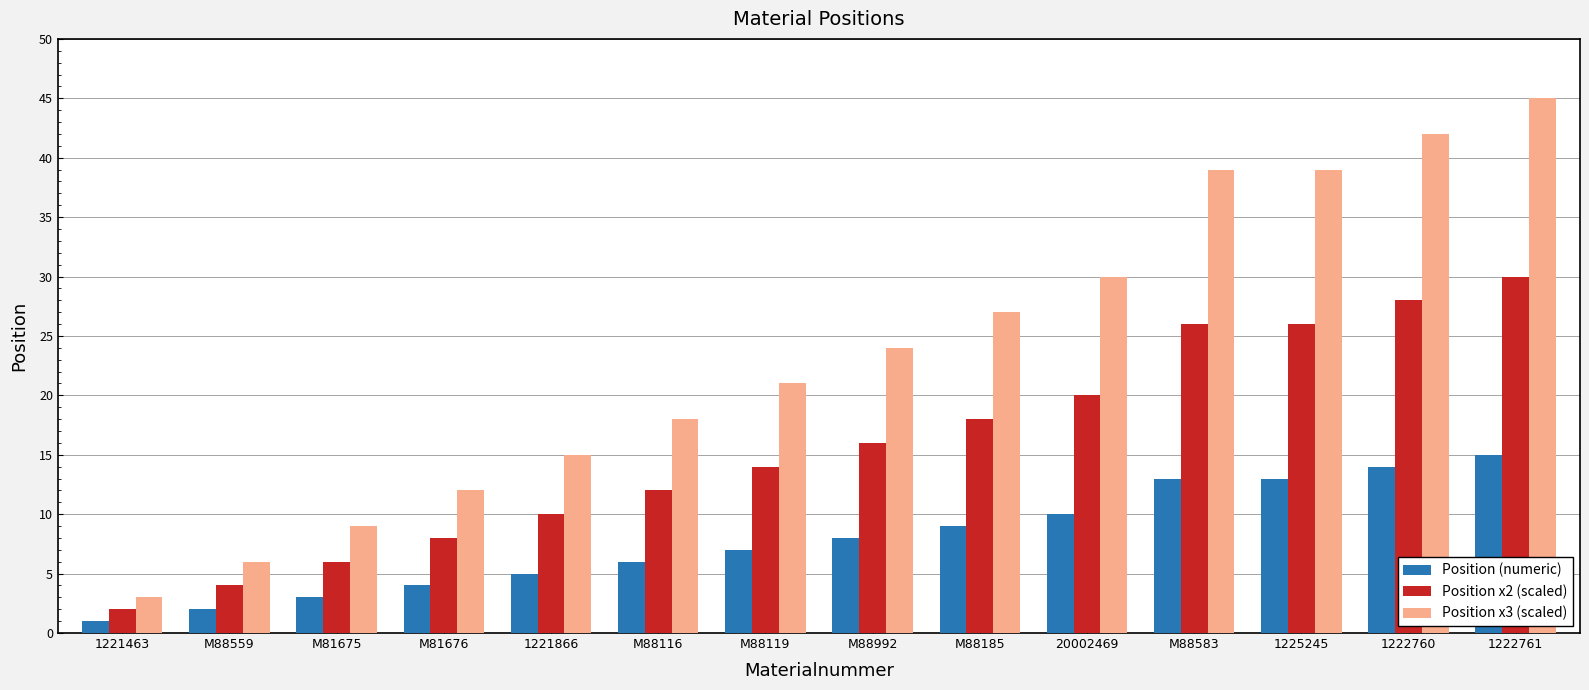

Reading right to left, what are all the values shown in this chart?

Position (numeric): 15	14	13	13	10	9	8	7	6	5	4	3	2	1
Position x2 (scaled): 30	28	26	26	20	18	16	14	12	10	8	6	4	2
Position x3 (scaled): 45	42	39	39	30	27	24	21	18	15	12	9	6	3